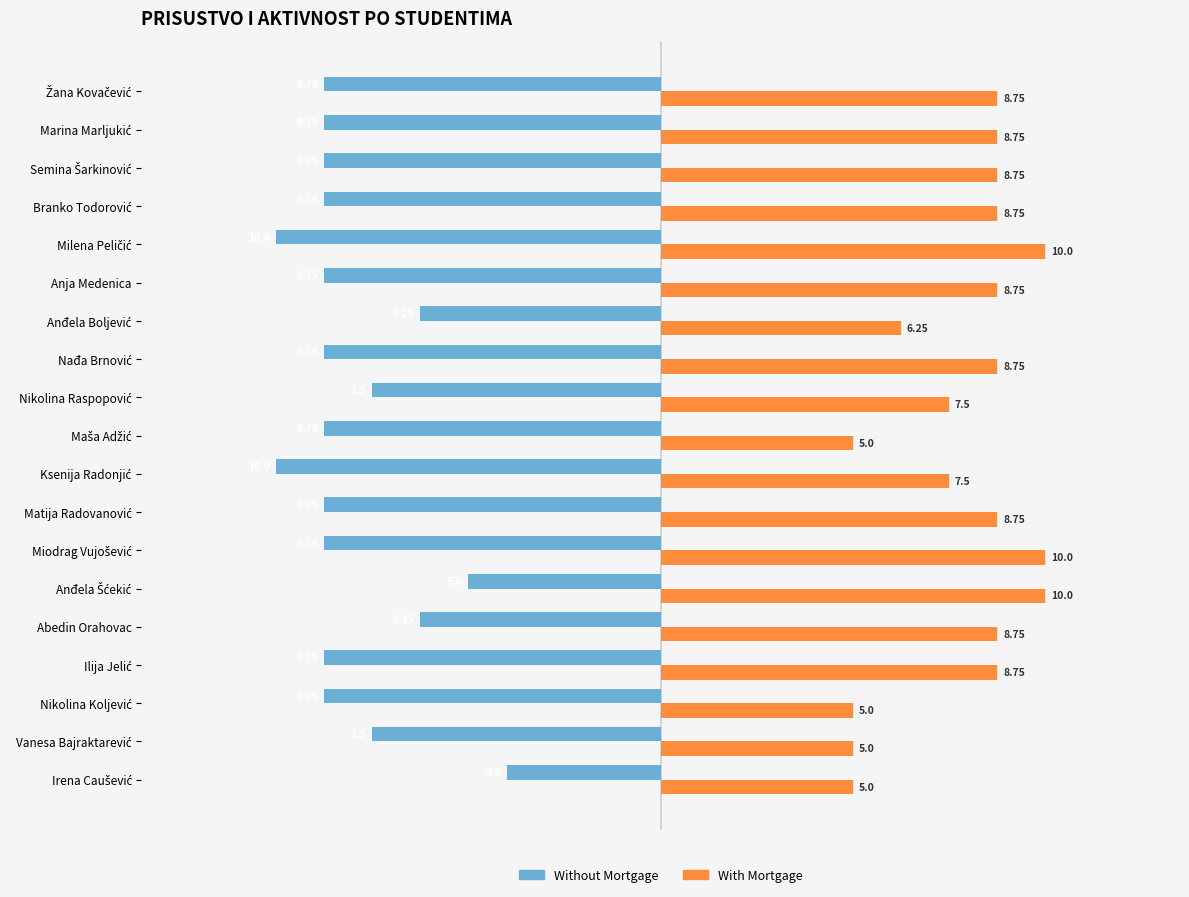

What is the average value of the Without Mortgage series?

-8.0